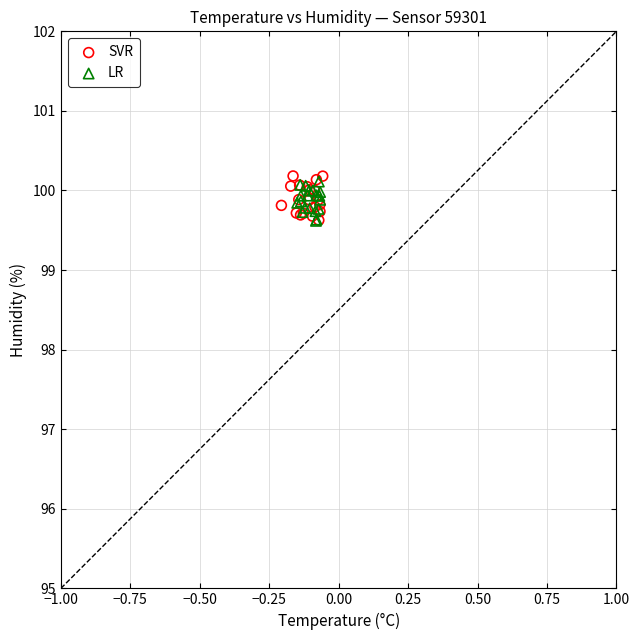

Which series contains the highest Y value?

SVR